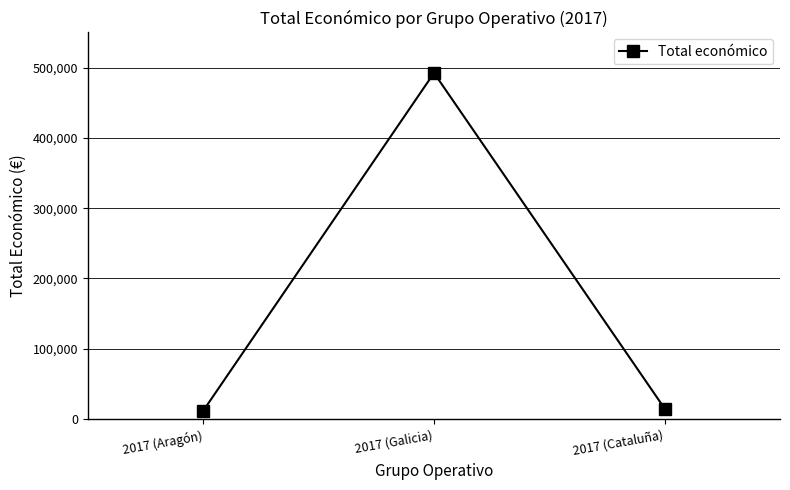

What is the minimum value shown in the chart?

12000